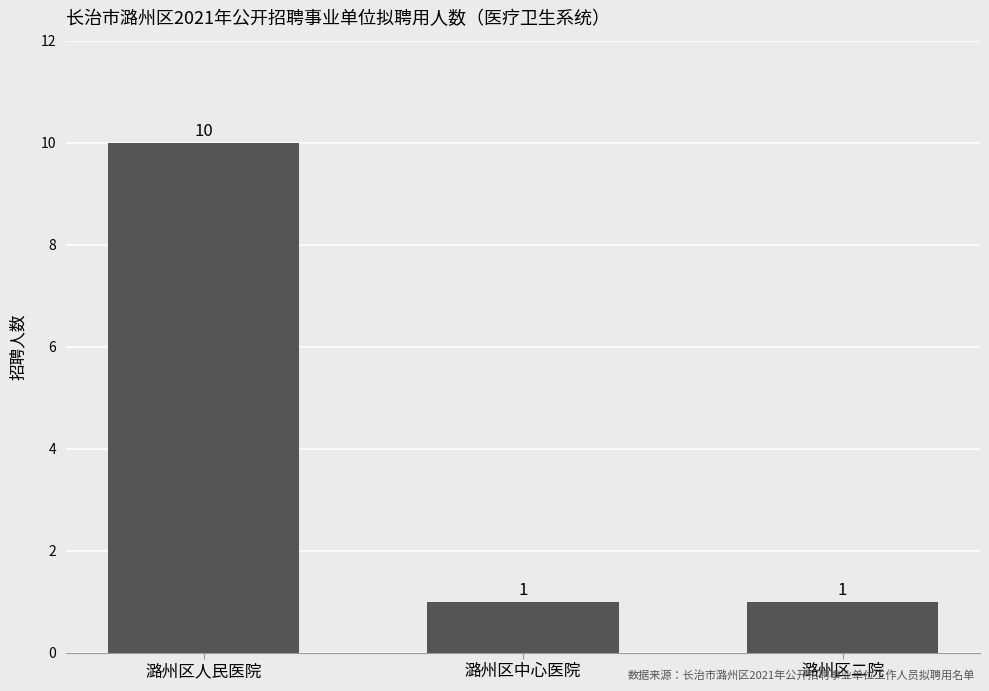

What is the change in value from 潞州区人民医院 to 潞州区二院?

-9